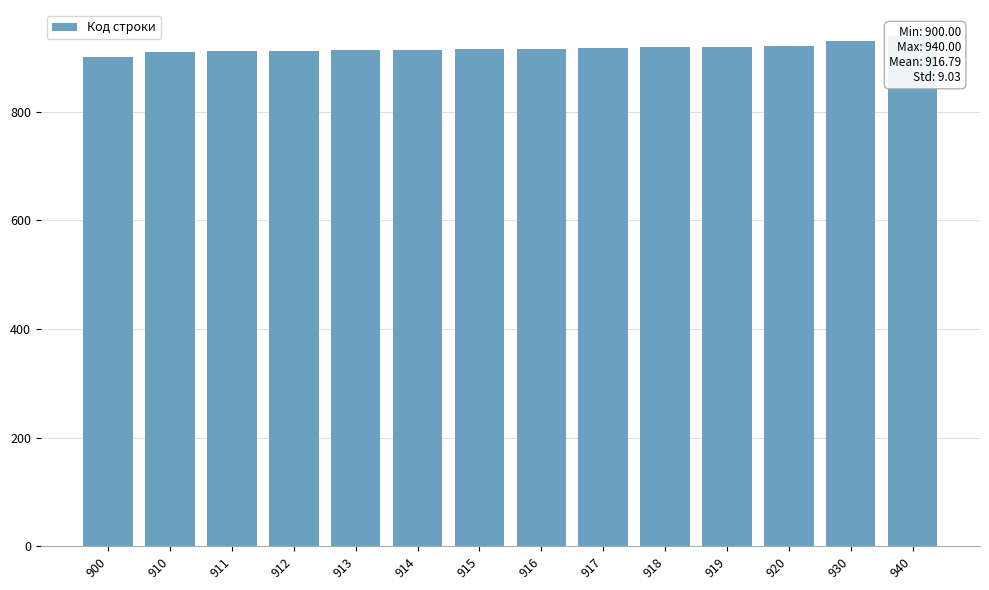

Which label corresponds to the largest value in the chart?

940